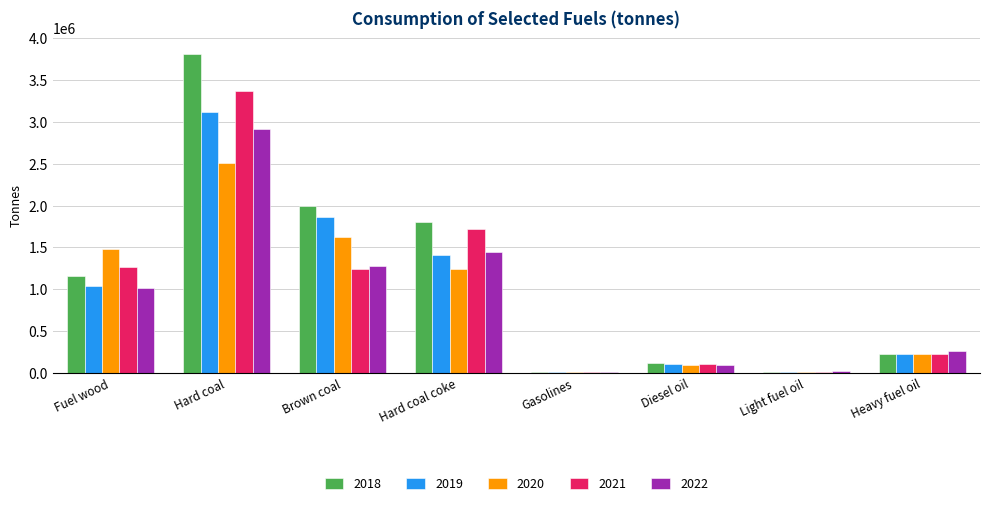

Which label corresponds to the largest value in the chart?

Hard coal